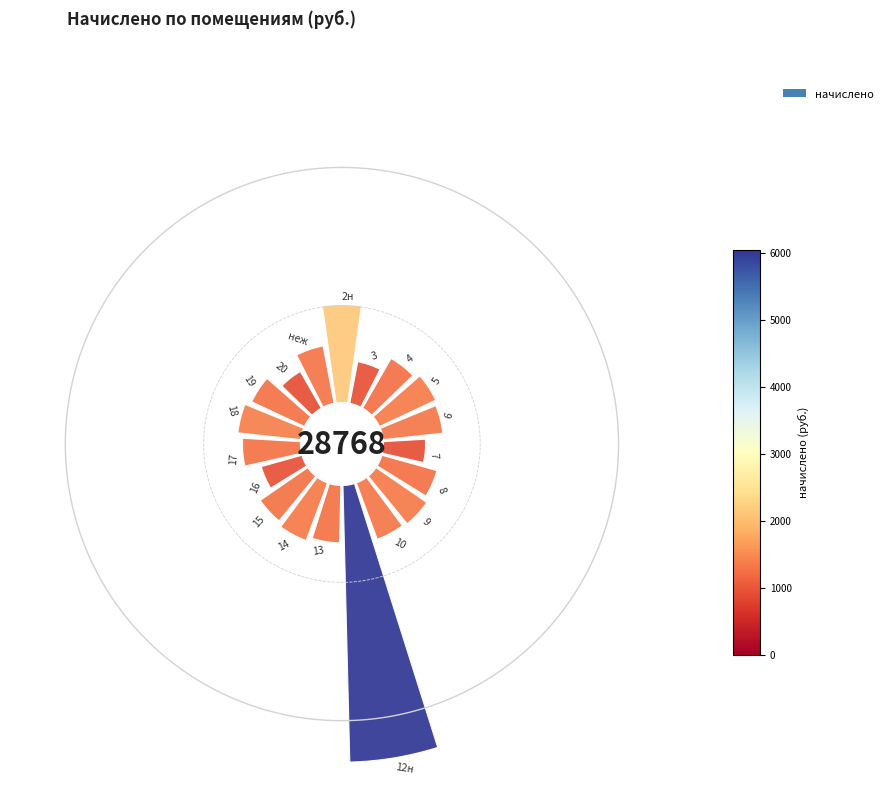

Is the sum of 3 and 15 greater than half?

No